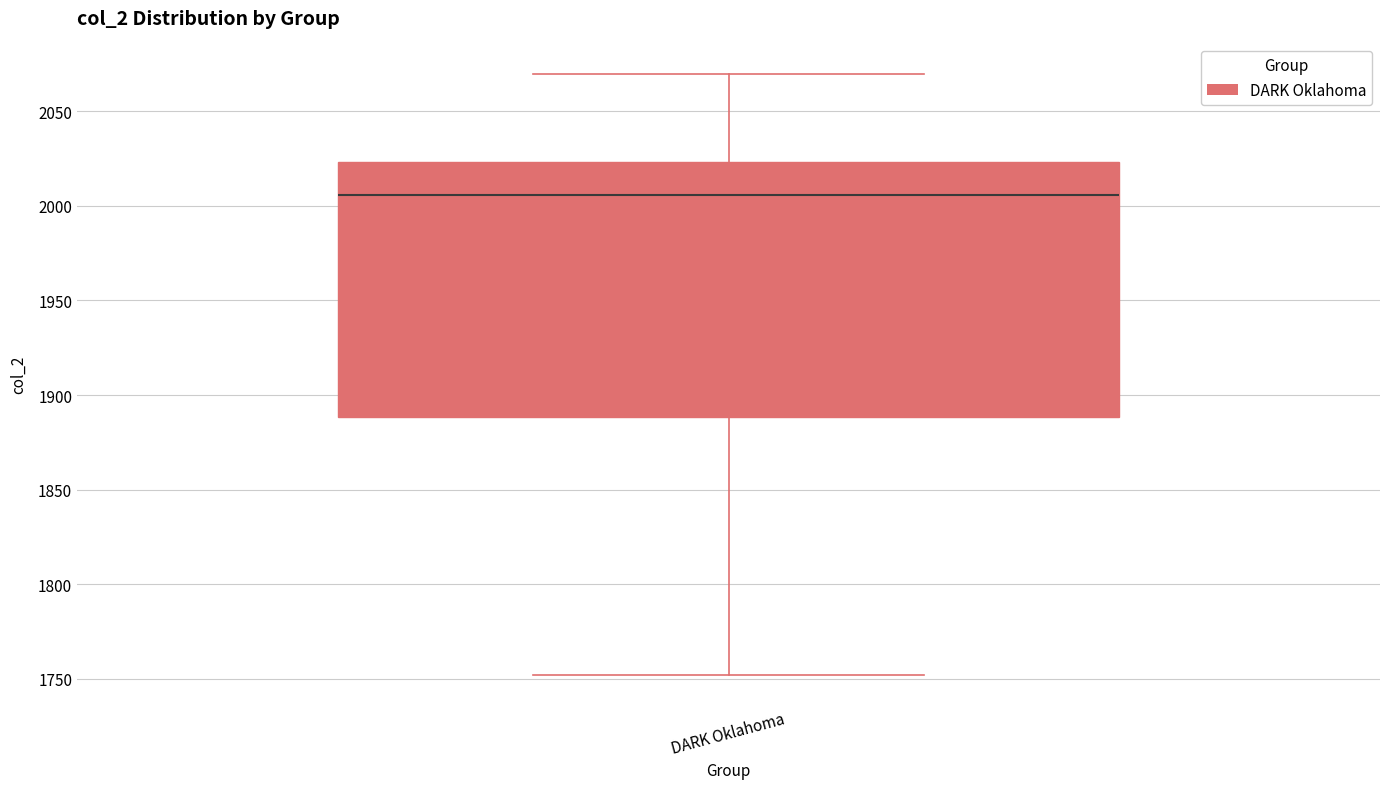

Transcribe this box plot: give where the median line is, the range the box spans, and where the two whiskers end, as read against the y-axis. The values are not printed on the chart, so give them approximately, as read against the axis.

median 2005, box 1890 to 2025, whiskers 1750 to 2070